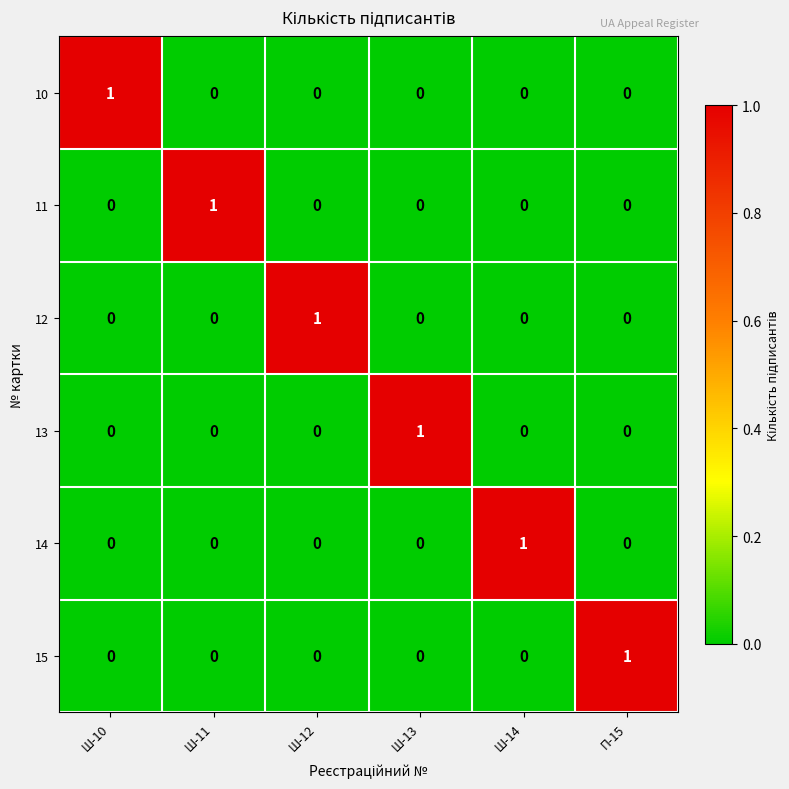

Is it true that 15 equals 0 at Ш-10?

True